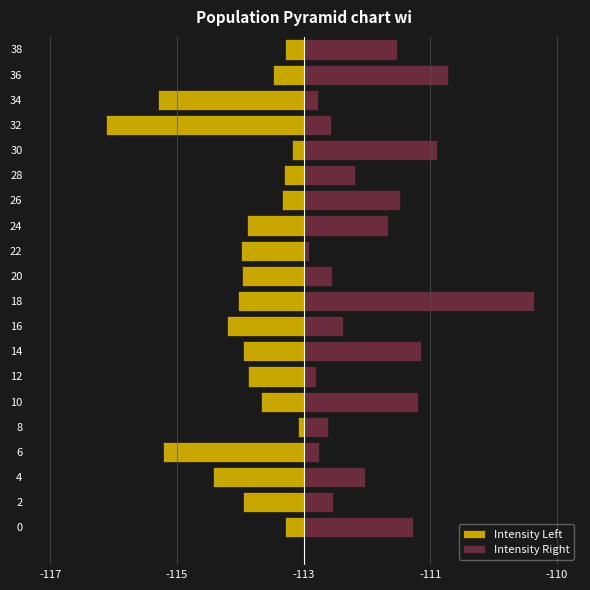

What is the value of the Intensity Left bar at the 16th from the left?

-0.1